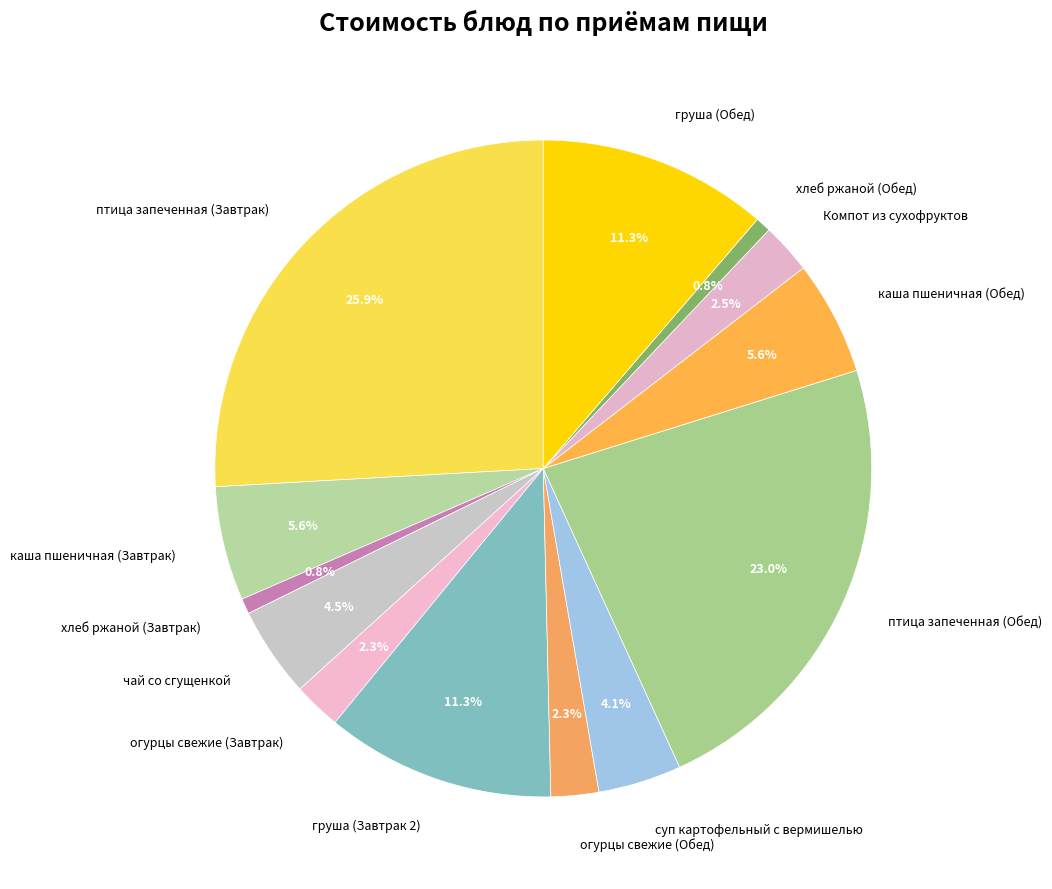

How many segments does this pie chart have?

13